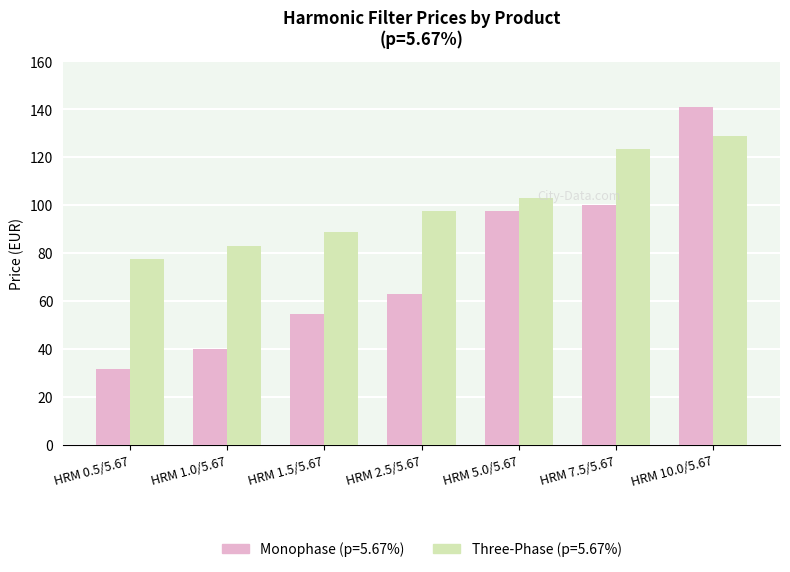

What is the label of the 7th bar from the left?

HRM 10.0/5.67